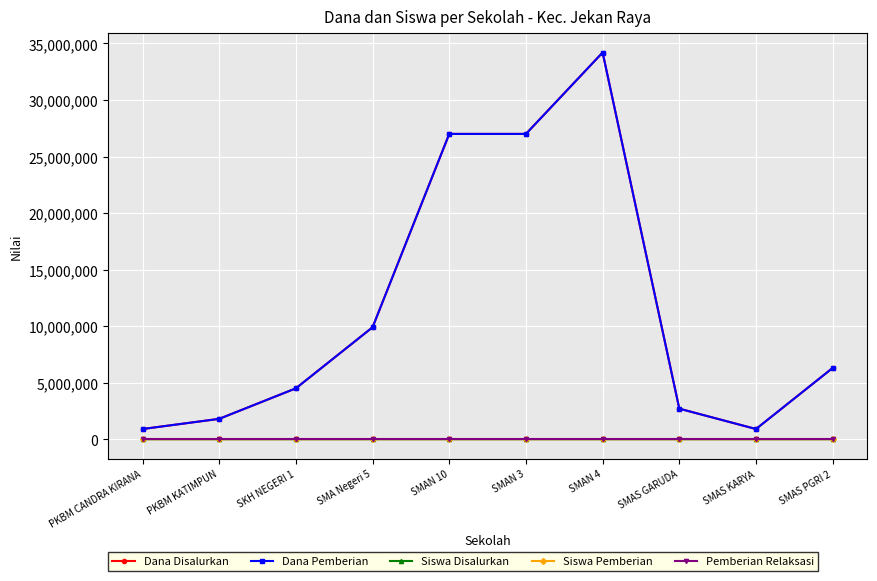

Does the chart display data point markers on the line(s)?

Yes